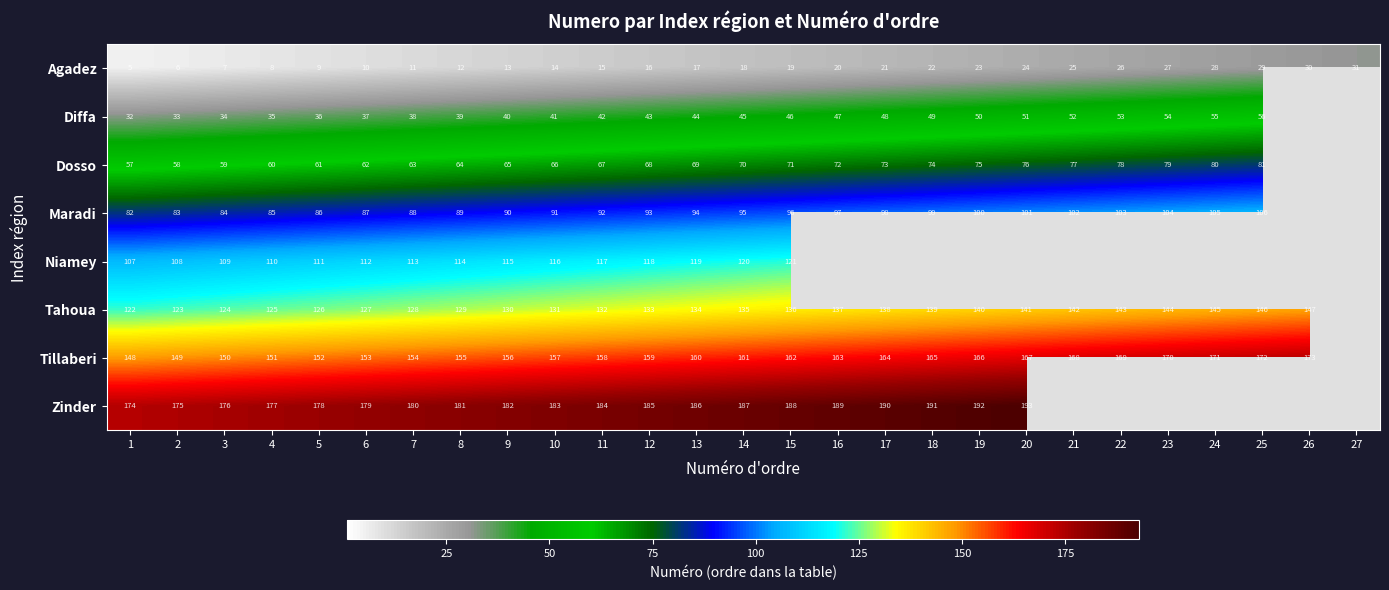

Count the number of data series in this chart.

8